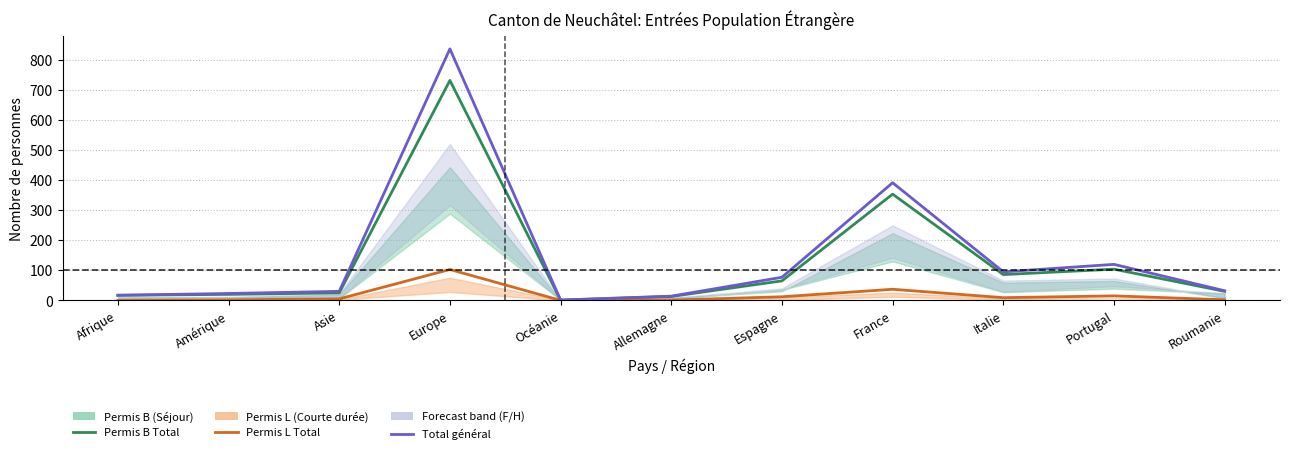

The value of Permis B Total at Portugal is 104. True or false?

True